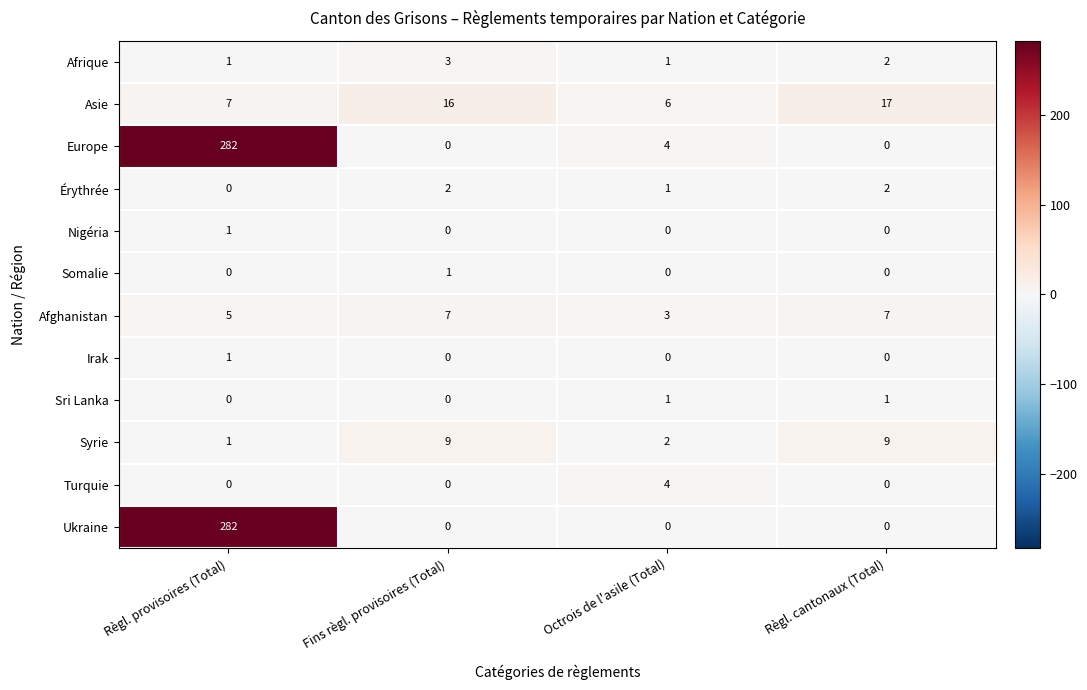

What is the average value of the Syrie series?

5